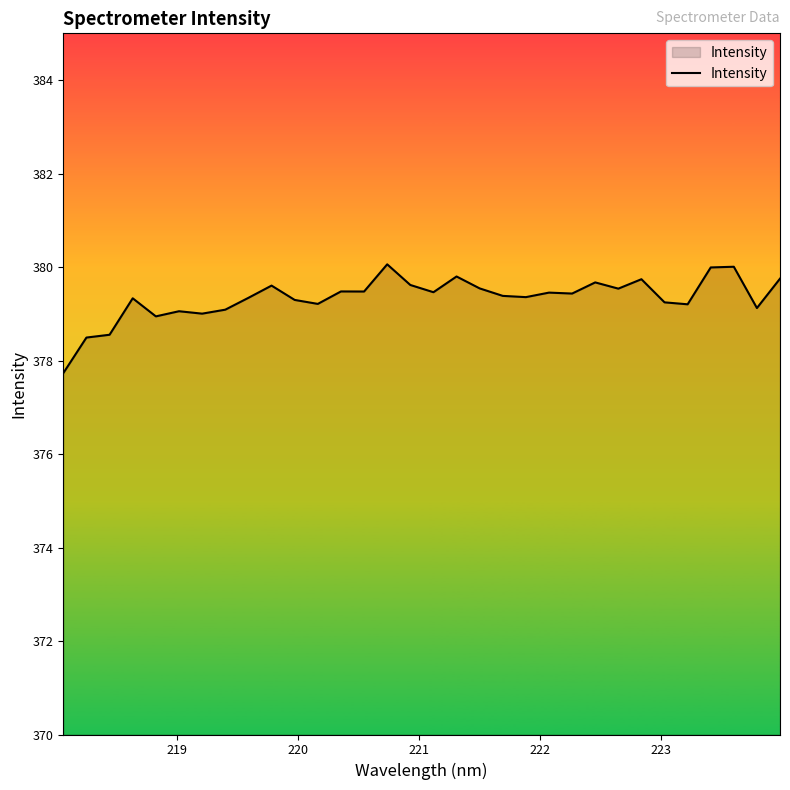

What is the difference between the second highest and second lowest values?

1.5